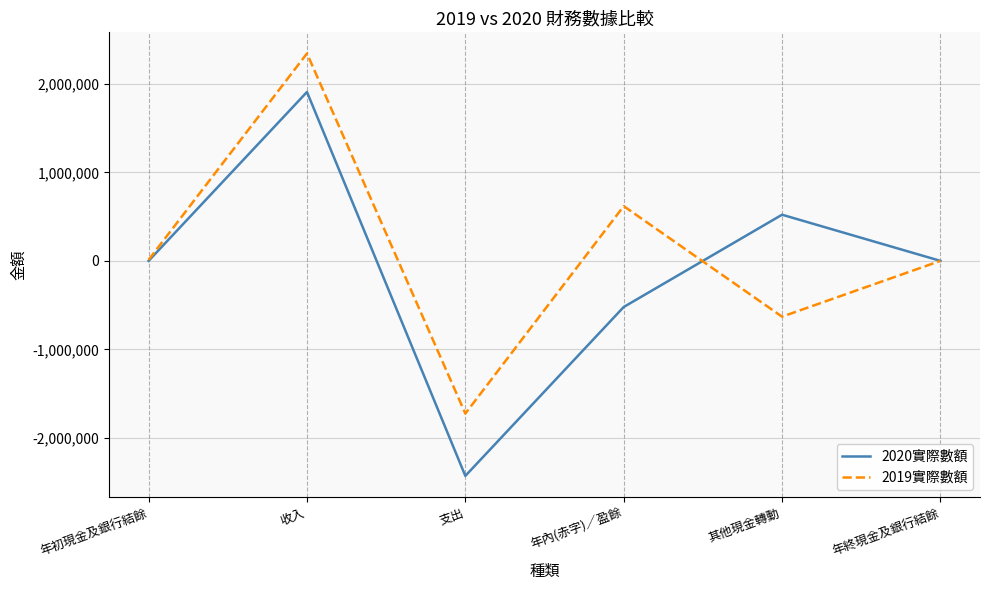

Which label corresponds to the smallest value in the chart?

支出